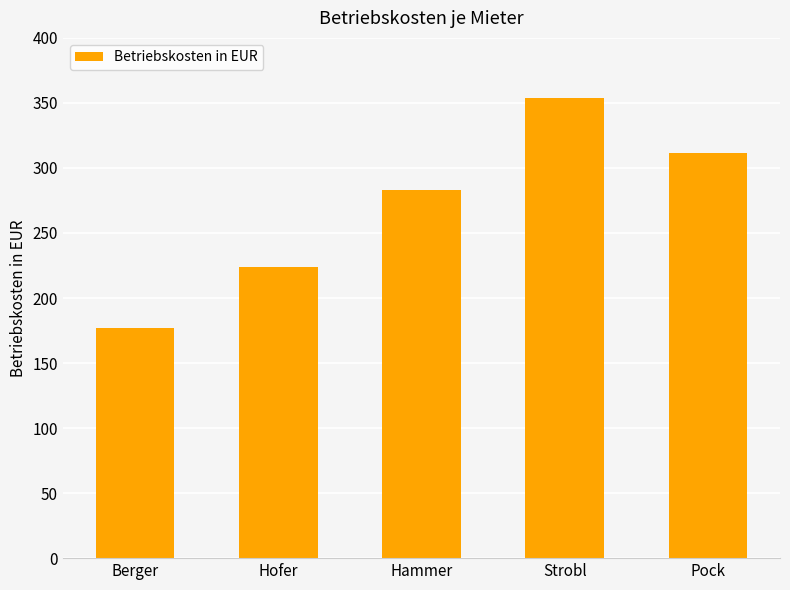

List the labels in order of value, largest first.

Strobl, Pock, Hammer, Hofer, Berger